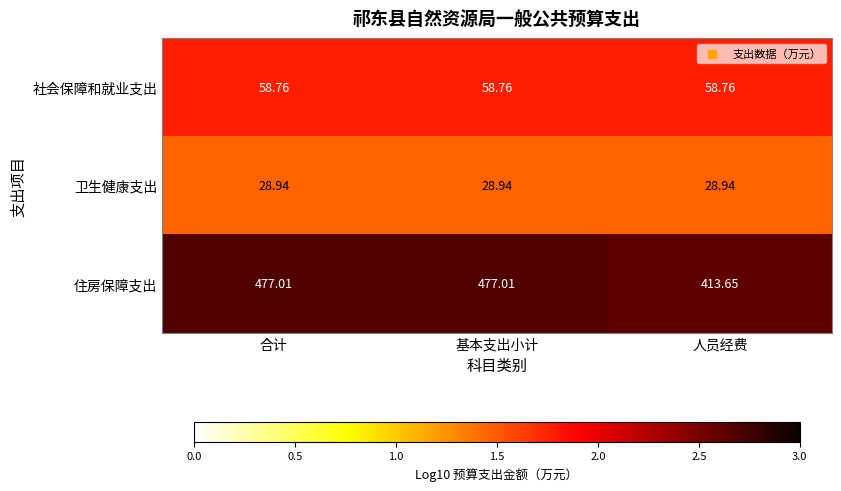

What is the spread (max minus min) of values at 合计?

448.1